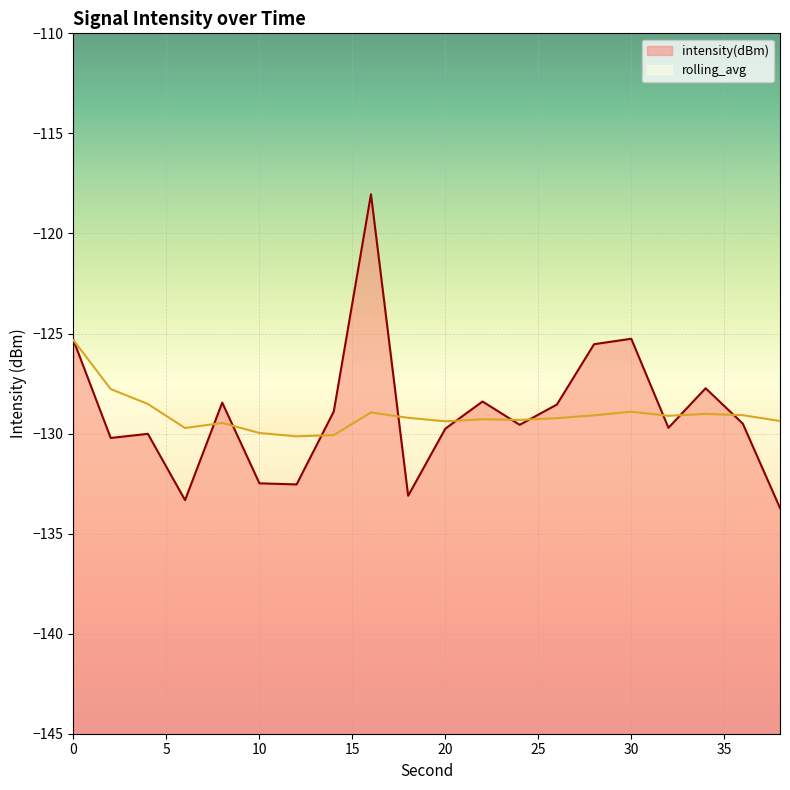

What is the maximum value for rolling_avg?

-125.3